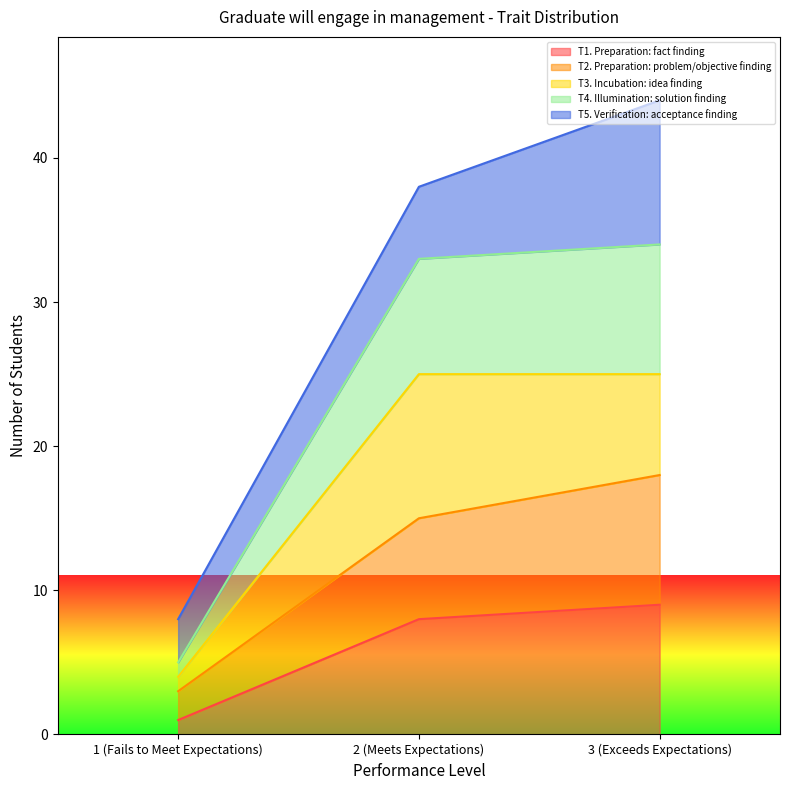

What is the label of the 2nd point from the left?

2 (Meets Expectations)